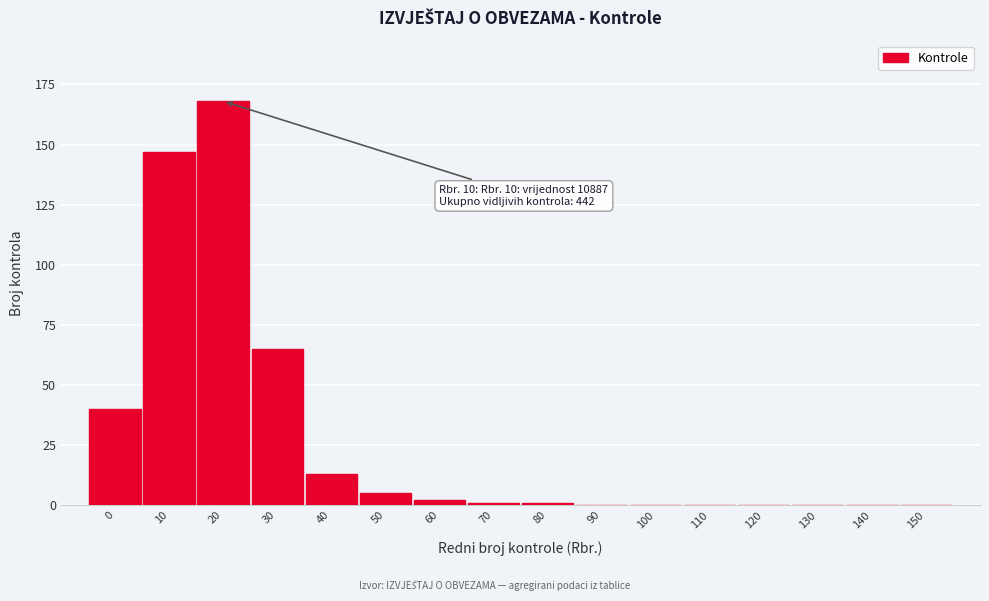

Reading left to right, extract all data points from this chart.

0=40	10=147	20=168	30=65	40=13	50=5	60=2	70=1	80=1	90=0	100=0	110=0	120=0	130=0	140=0	150=0